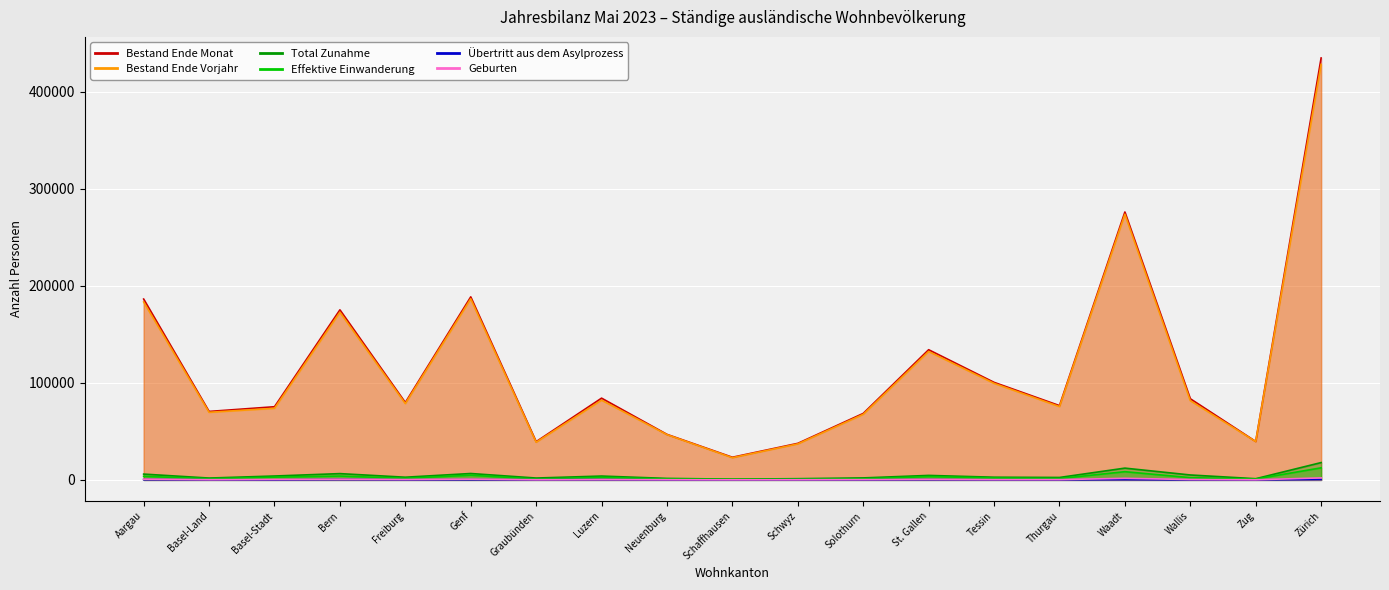

Which series has the largest total across all categories?

Bestand Ende Monat